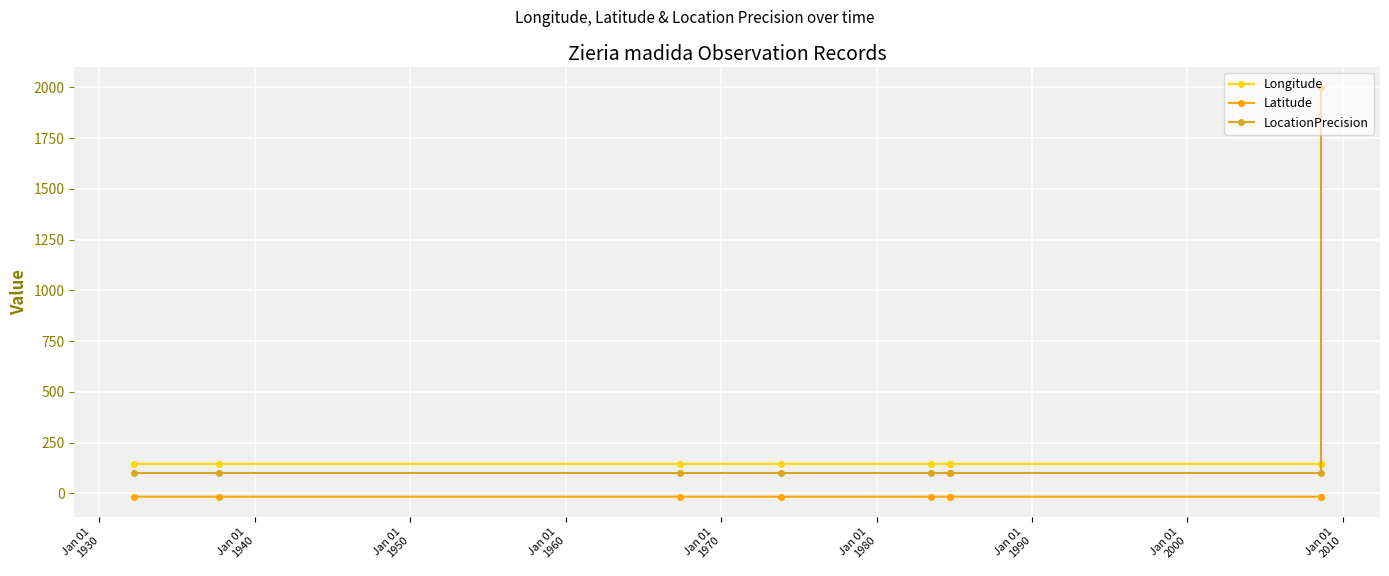

How many intersections are there between LocationPrecision and Longitude?

1